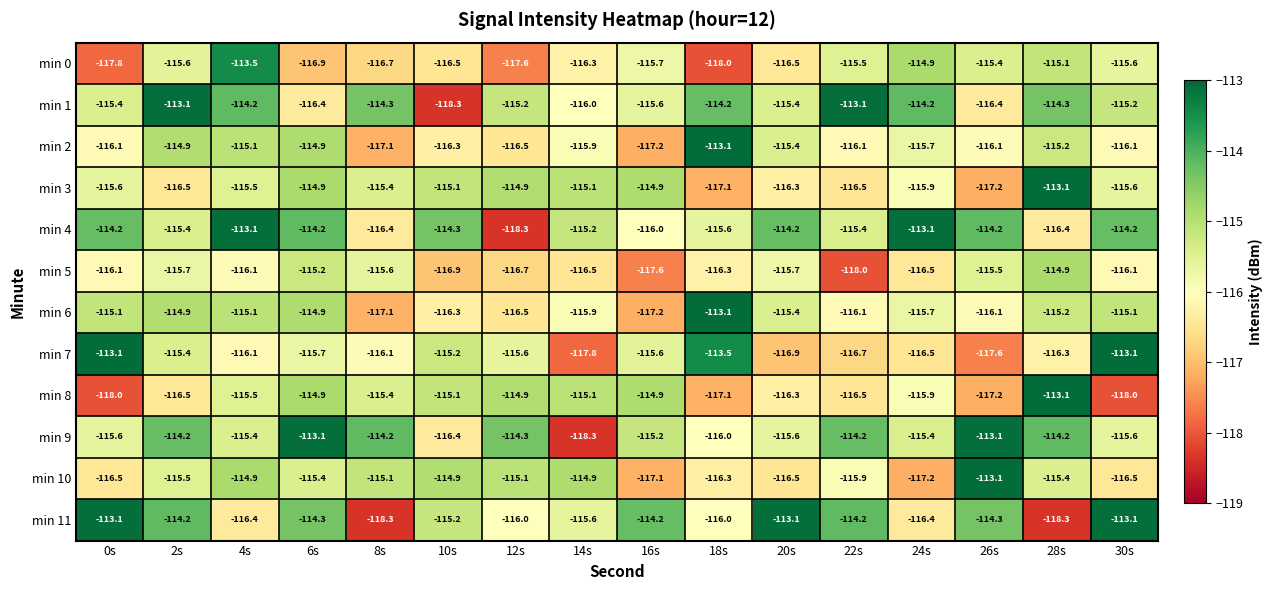

What is the difference between the min 4 values at 30s and 28s?

2.2